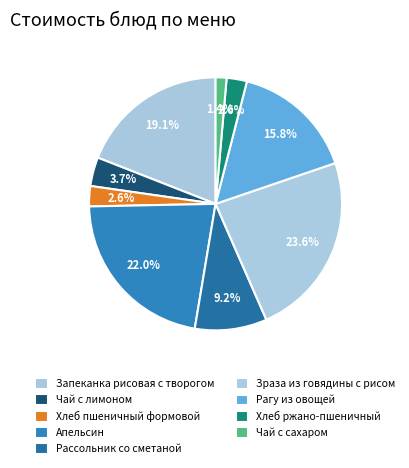

Is it true that Чай с лимоном is 1% of the pie?

False